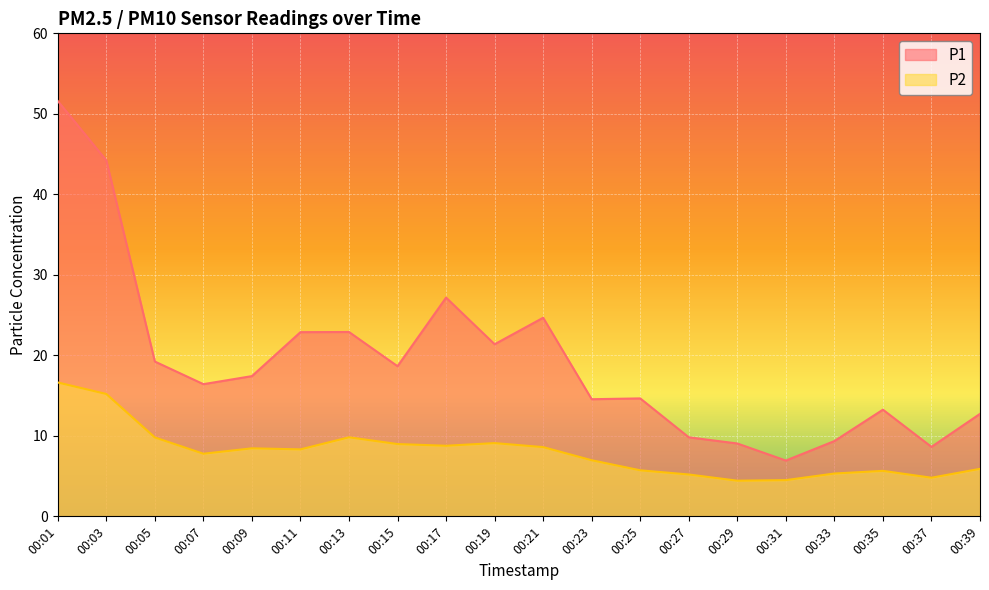

What are all the series names shown in the legend?

P1, P2